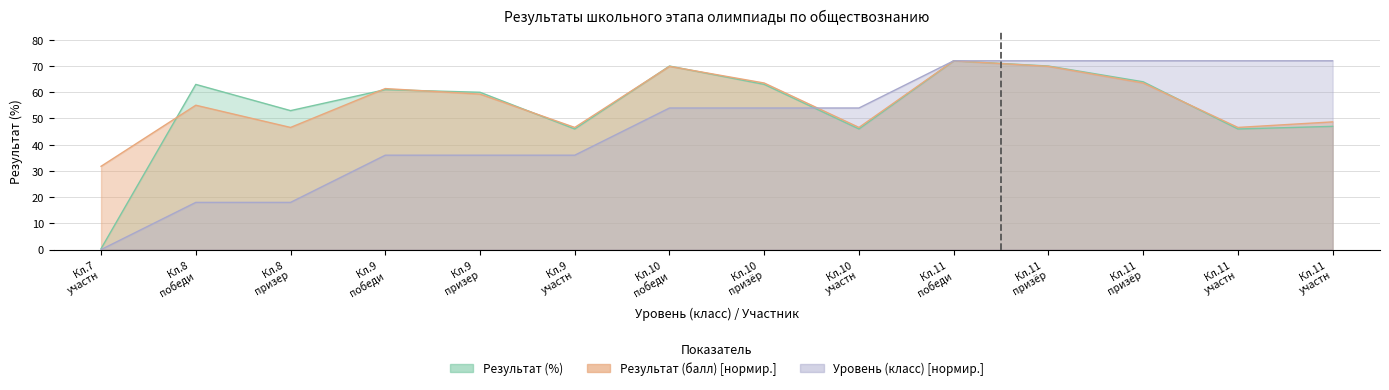

Is it true that Результат (%) equals 64.0 at Кл.11 призёр?

True